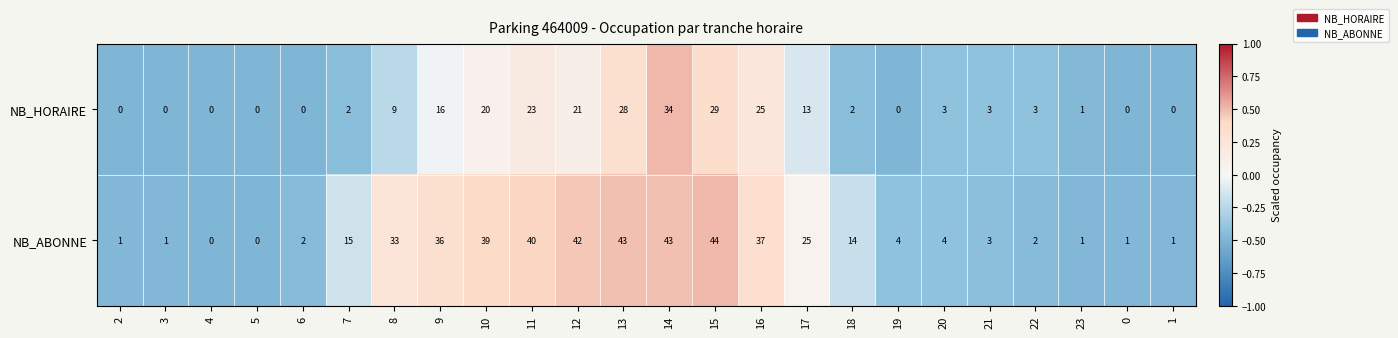

What is the difference between the NB_ABONNE values at 9 and 19?

32